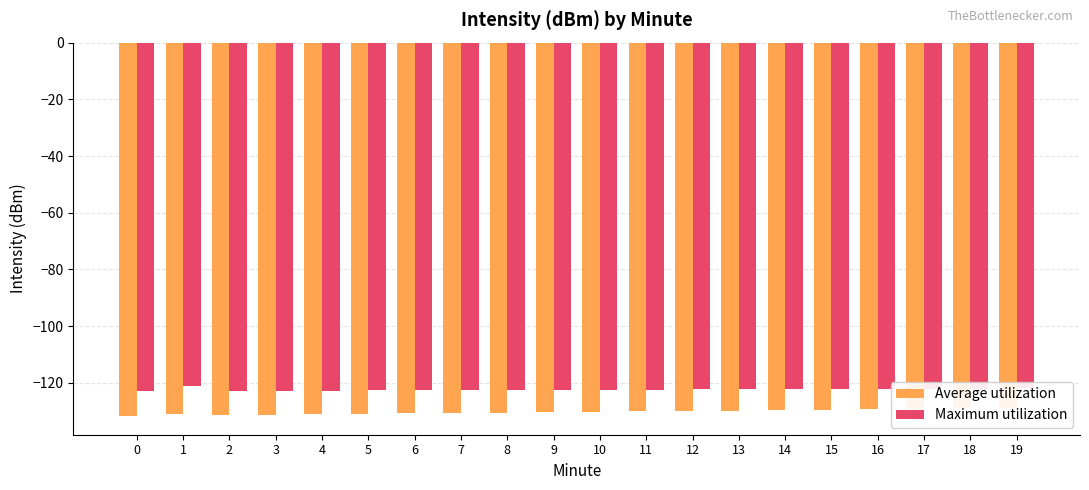

What is the value of the Average utilization bar at the 18th from the left?

-129.2